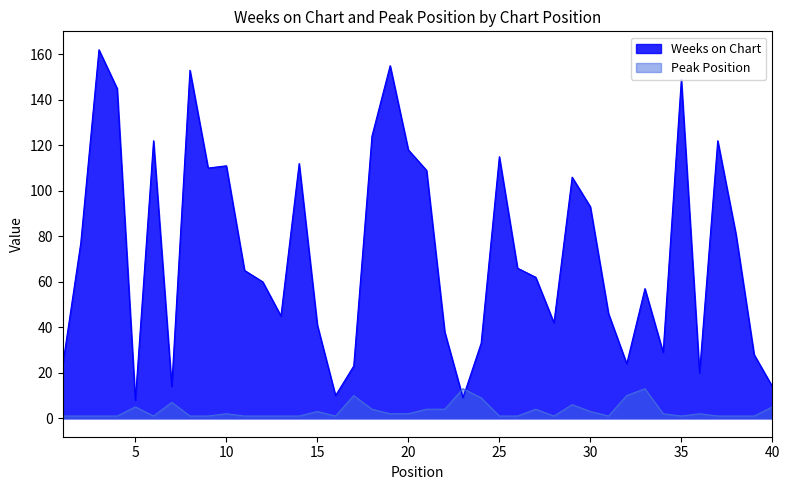

Does the chart have visible grid lines?

No